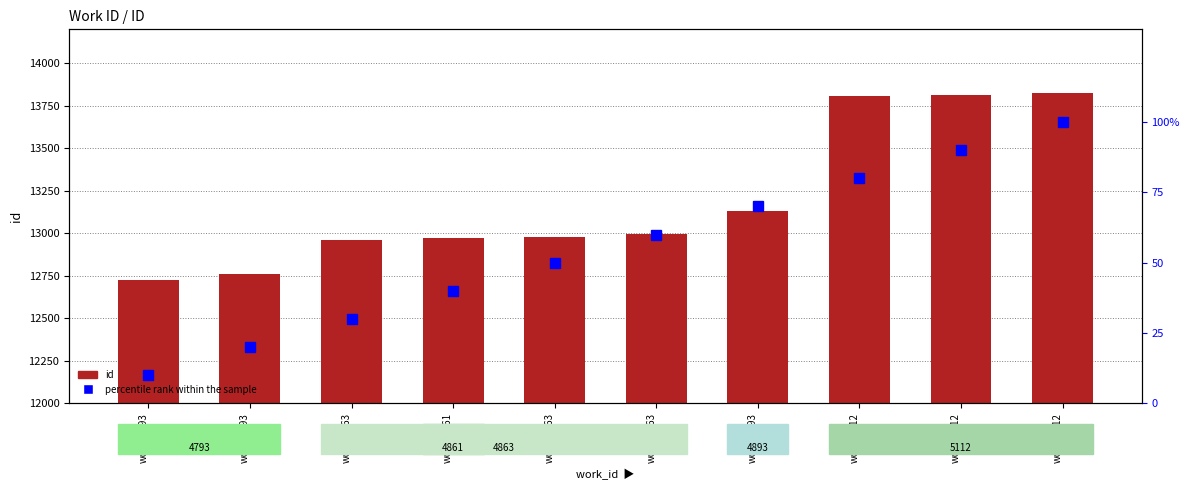

What is the total value across all series at work_4893
row6?

13200